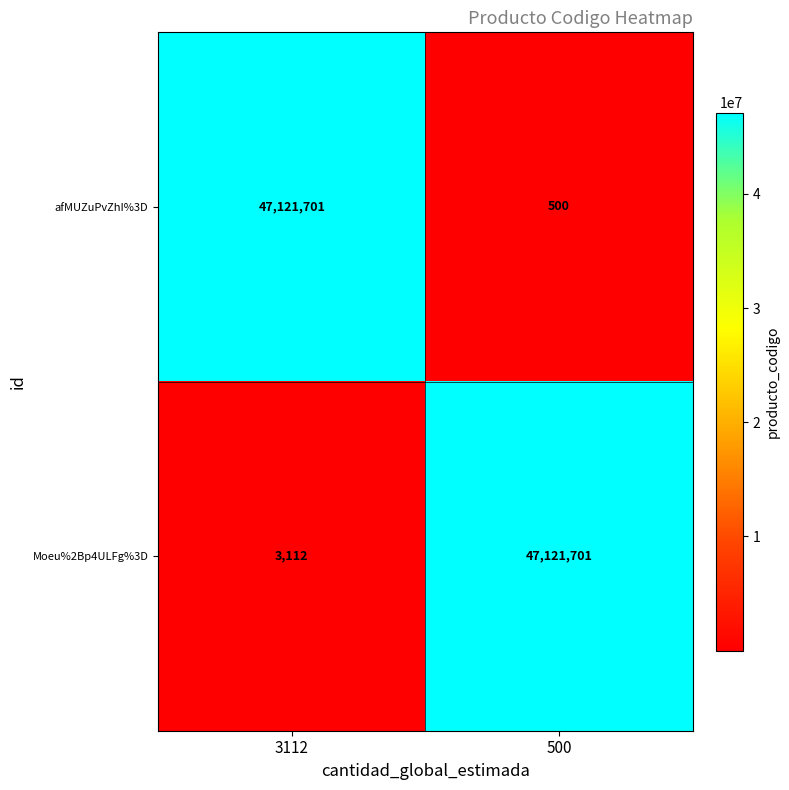

List the series in order of their overall mean, highest first.

Moeu%2Bp4ULFg%3D, afMUZuPvZhI%3D